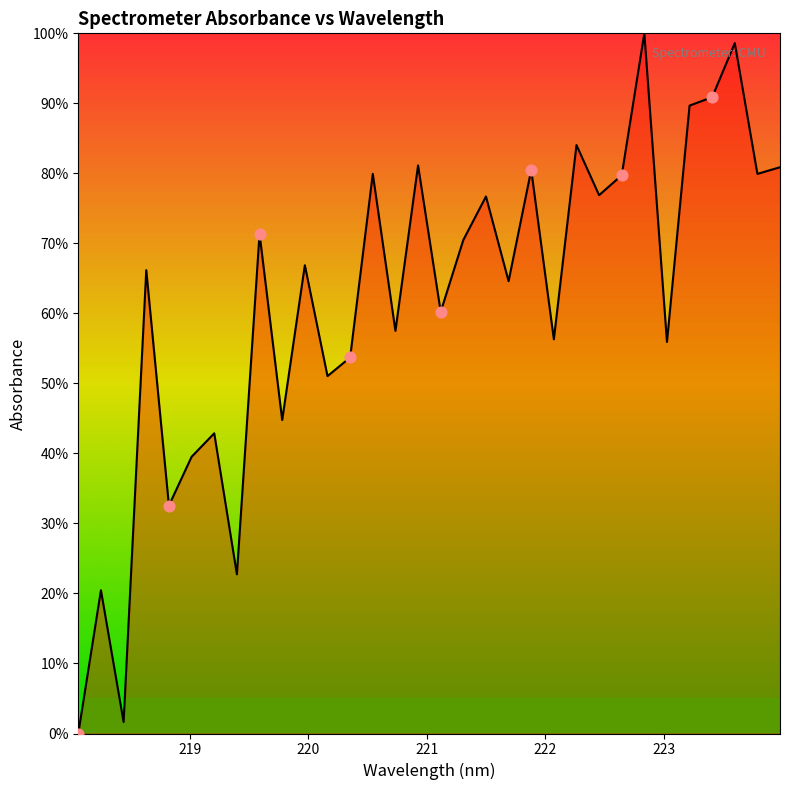

What is the maximum value shown in the chart?

100.0